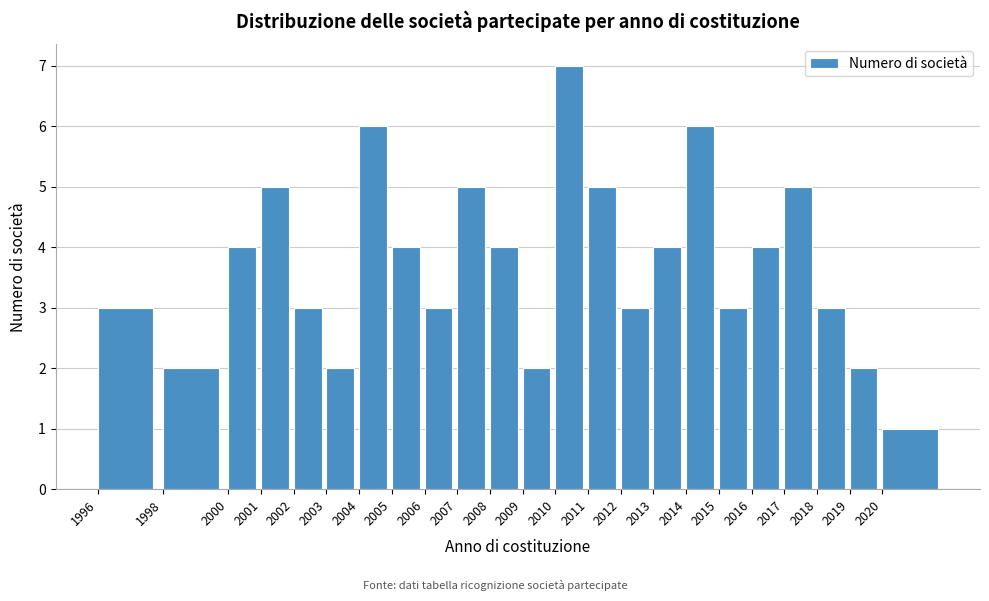

Reading left to right, what are all the values shown in this chart?

3	2	4	5	3	2	6	4	3	5	4	2	7	5	3	4	6	3	4	5	3	2	1